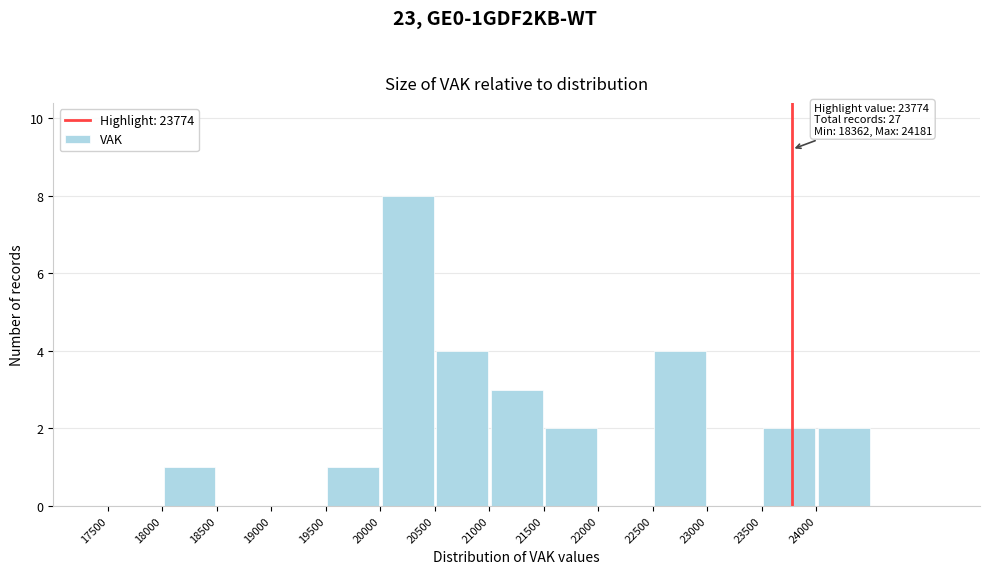

Over which range of the x-axis is the bar tallest?

20000 to 20500